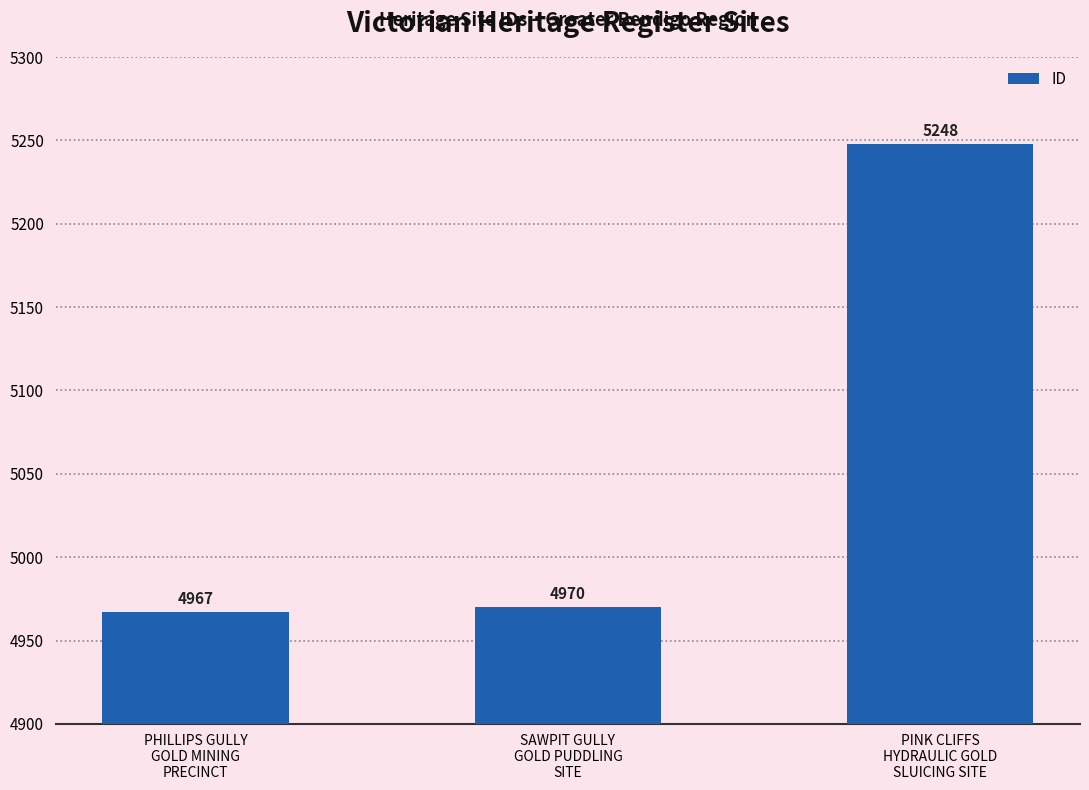

What is the label of the 3rd bar from the right?

PHILLIPS GULLY
GOLD MINING
PRECINCT